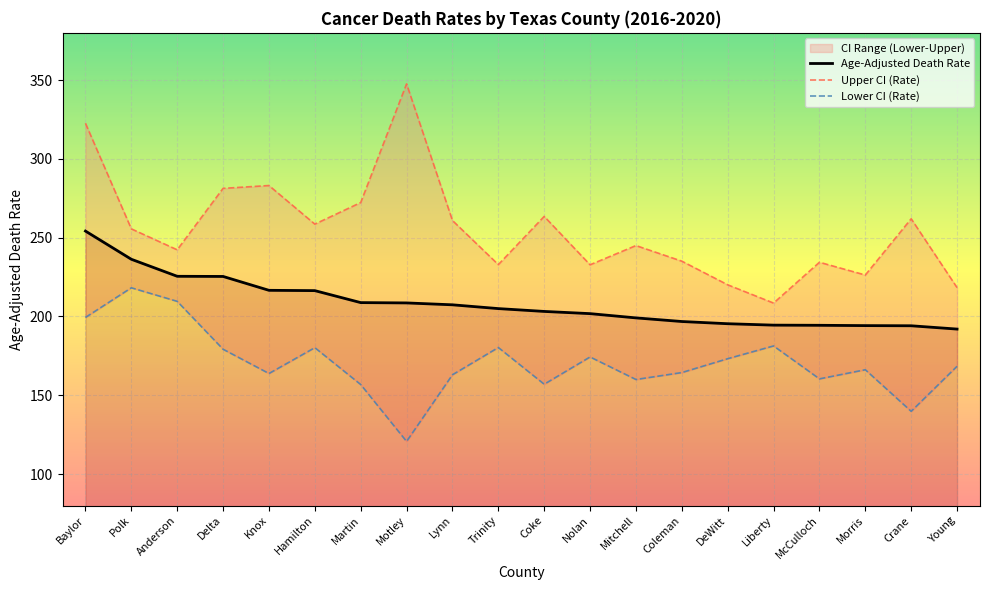

Reading left to right, transcribe all the data shown in this chart.

Age-Adjusted Death Rate: Baylor=254.2	Polk=236.3	Anderson=225.5	Delta=225.4	Knox=216.6	Hamilton=216.4	Martin=208.8	Motley=208.6	Lynn=207.4	Trinity=205.0	Coke=203.2	Nolan=201.8	Mitchell=199.1	Coleman=196.8	DeWitt=195.4	Liberty=194.5	McCulloch=194.4	Morris=194.2	Crane=194.1	Young=192.0
Upper CI (Rate): Baylor=322.6	Polk=255.6	Anderson=242.3	Delta=281.3	Knox=283.1	Hamilton=258.6	Martin=272.3	Motley=347.6	Lynn=260.9	Trinity=232.9	Coke=263.5	Nolan=232.8	Mitchell=245.0	Coleman=235.1	DeWitt=220.1	Liberty=208.5	McCulloch=234.4	Morris=226.3	Crane=262.0	Young=218.3
Lower CI (Rate): Baylor=199.4	Polk=218.2	Anderson=209.6	Delta=179.2	Knox=163.8	Hamilton=180.2	Martin=156.8	Motley=120.7	Lynn=163.0	Trinity=180.3	Coke=157.0	Nolan=174.3	Mitchell=160.0	Coleman=164.4	DeWitt=173.2	Liberty=181.3	McCulloch=160.4	Morris=166.2	Crane=139.8	Young=168.4